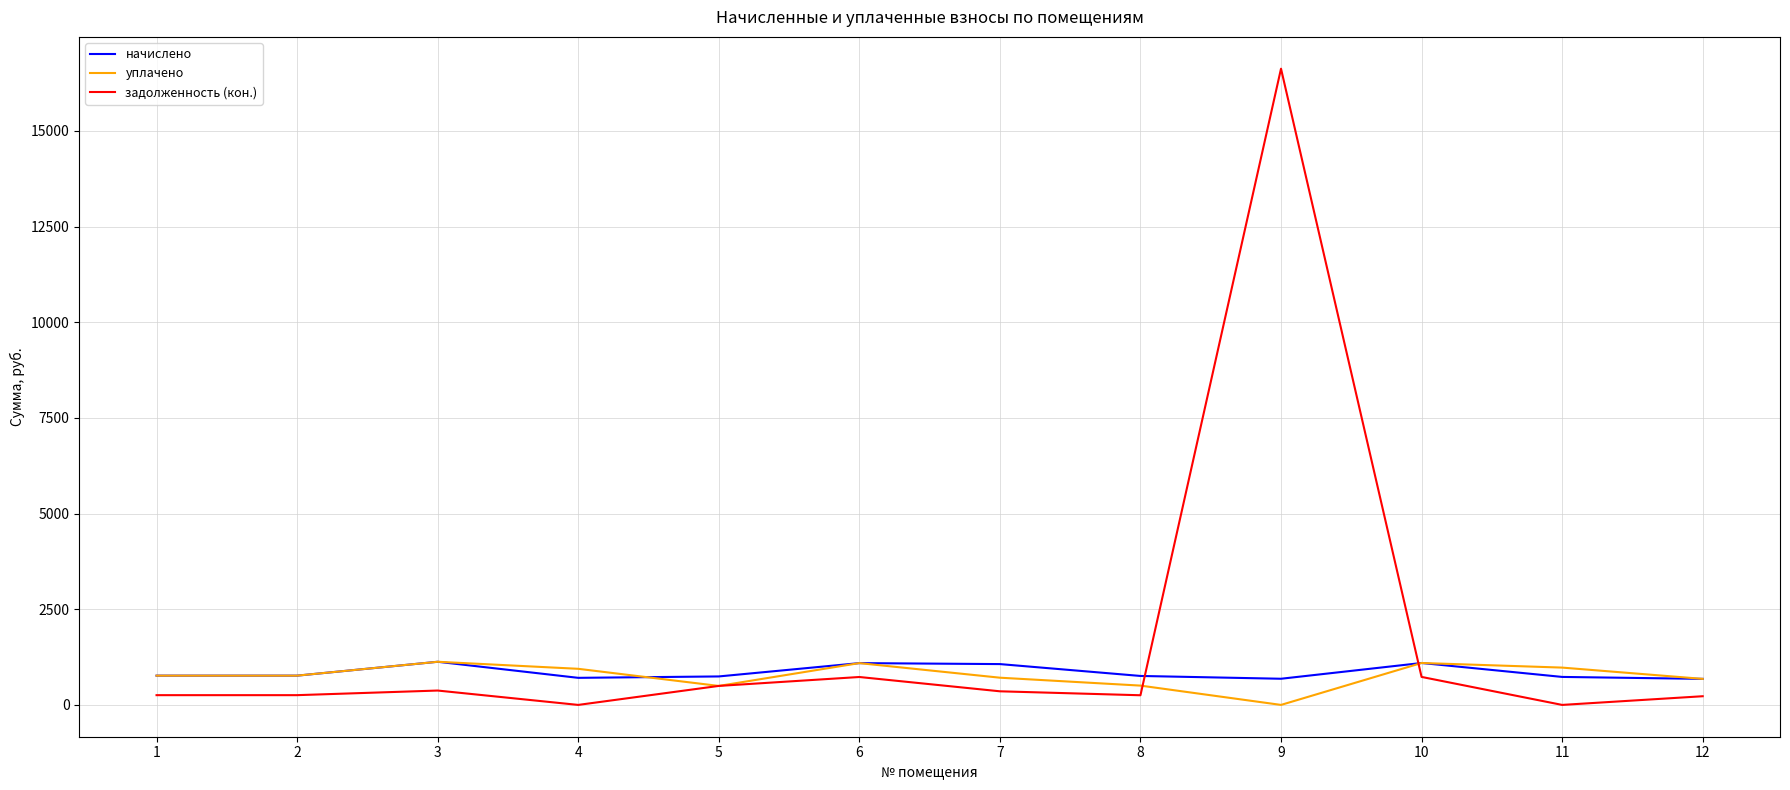

Is the value of уплачено at 6 greater than the value of задолженность (кон.) at 1?

Yes